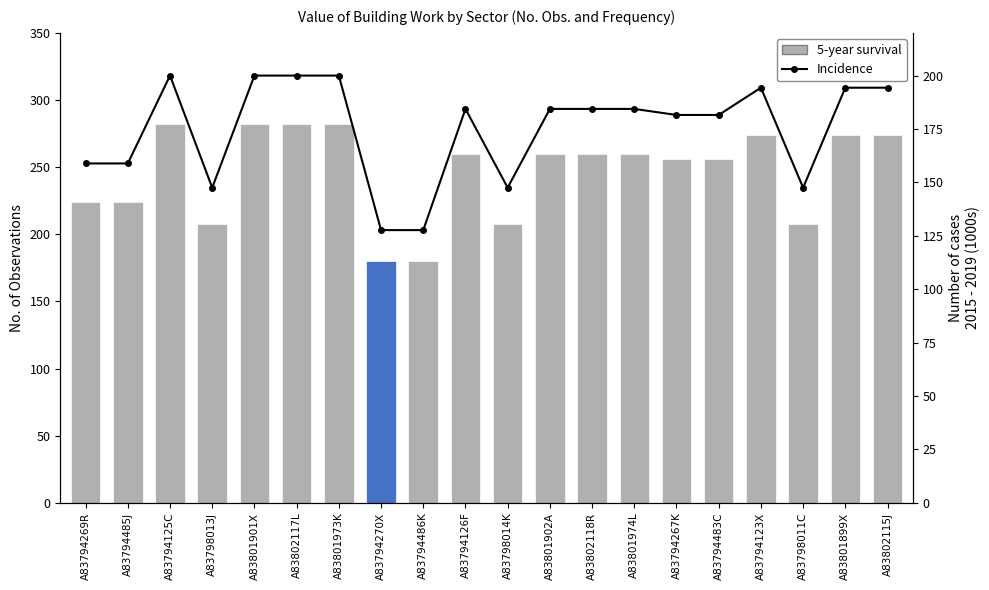

Rank the series by their maximum value, from lowest to highest.

Incidence, No. Obs.